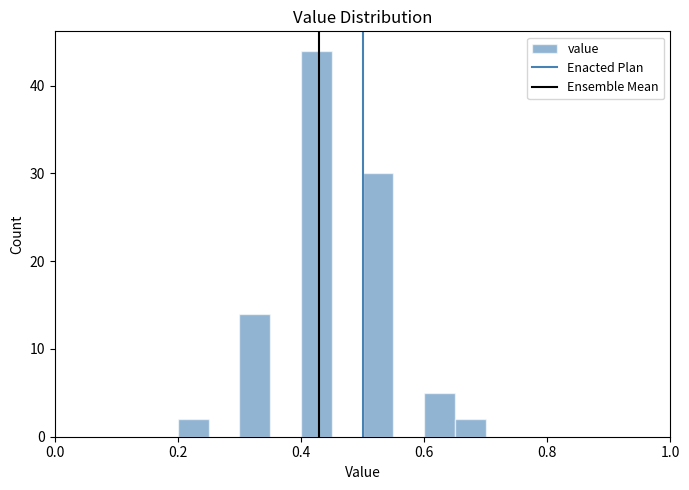

Read against the x-axis, roughly where is the centre of the tallest bar?

0.42